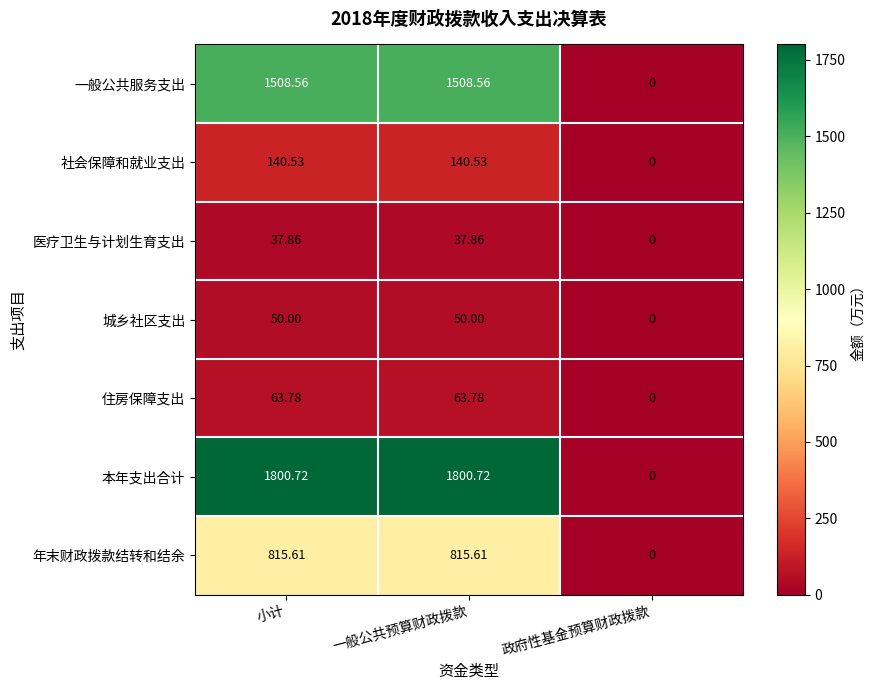

Which series has the largest range (max minus min)?

本年支出合计